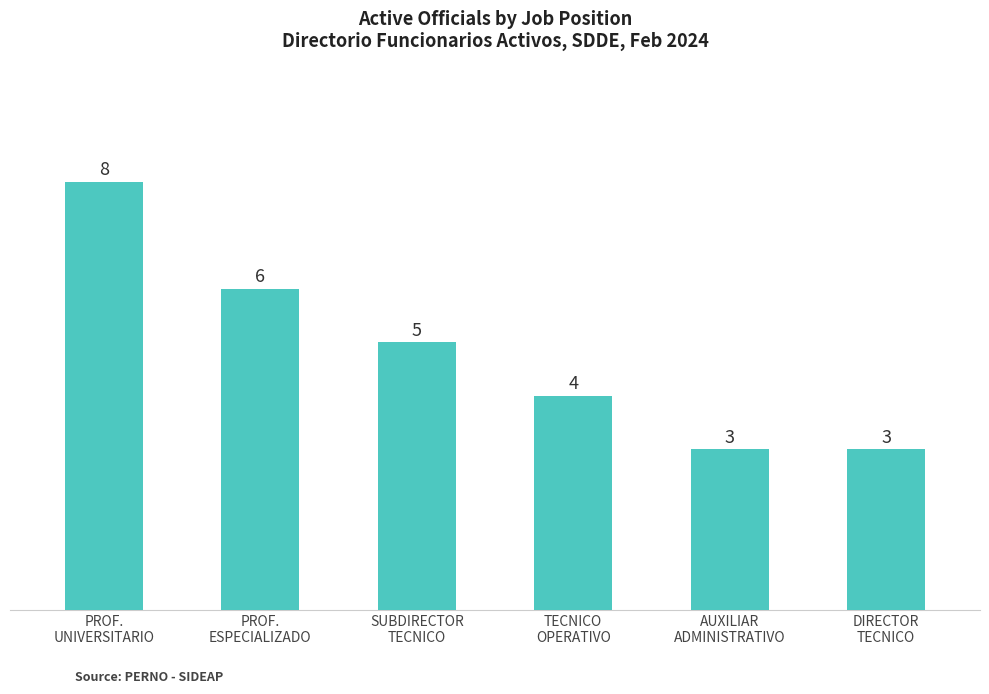

What is the change in value from SUBDIRECTOR
TECNICO to AUXILIAR
ADMINISTRATIVO?

-2